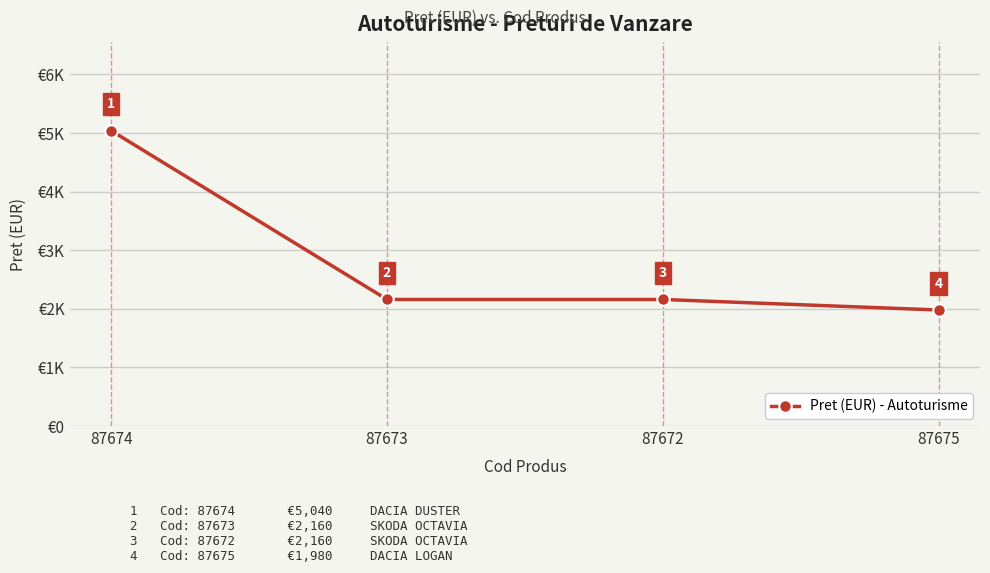

Reading left to right, transcribe all the data shown in this chart.

5040	2160	2160	1980